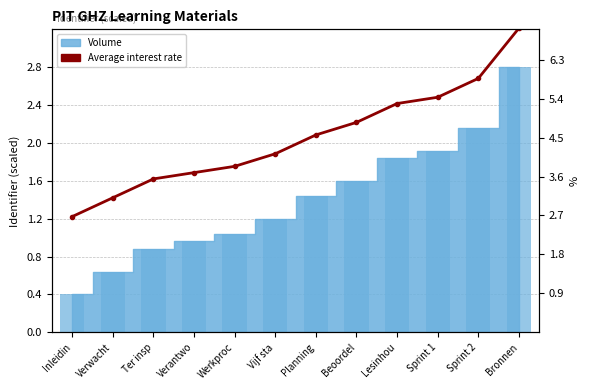

What is the difference between the maximum and minimum values in the Identifier volume series?

2.4